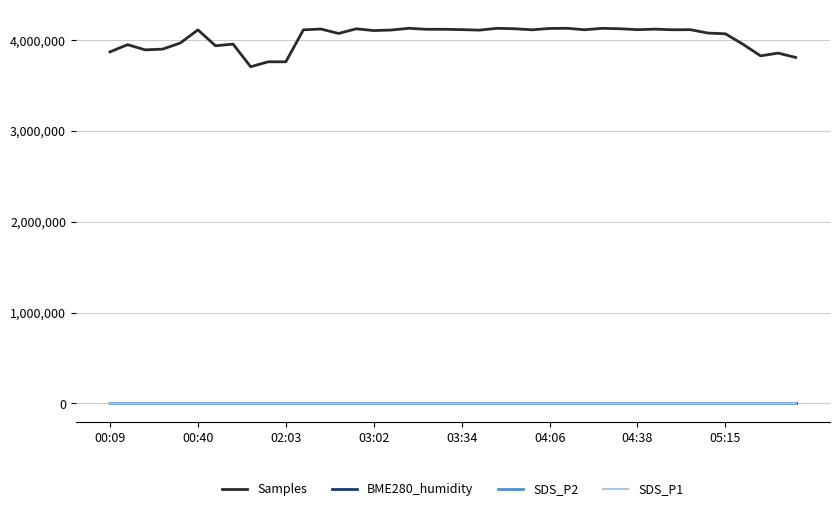

True or false: SDS_P2 and Samples intersect in this chart.

False